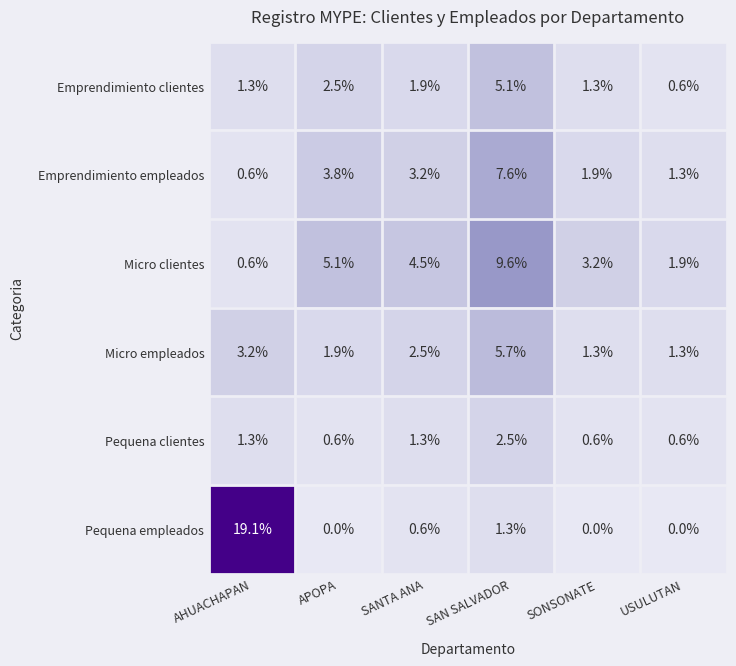

What is the difference between the maximum and minimum values in the Micro clientes series?

9.0